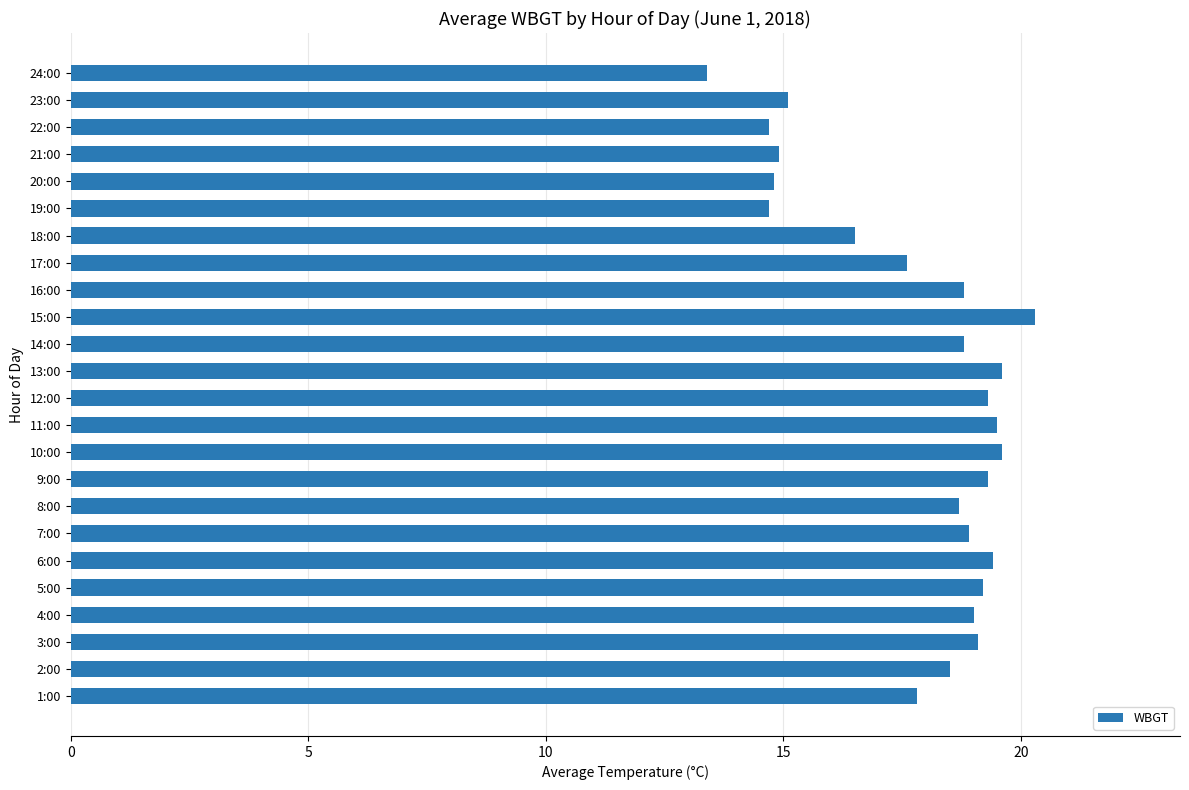

What is the change in value from 3:00 to 13:00?

+0.5